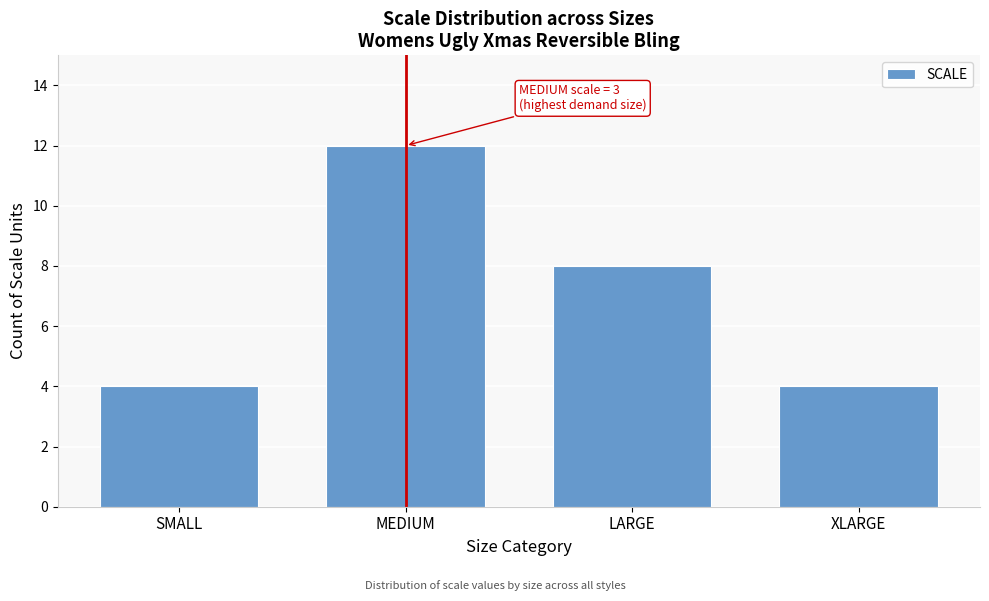

Reading left to right, transcribe all the data shown in this chart.

4	12	8	4